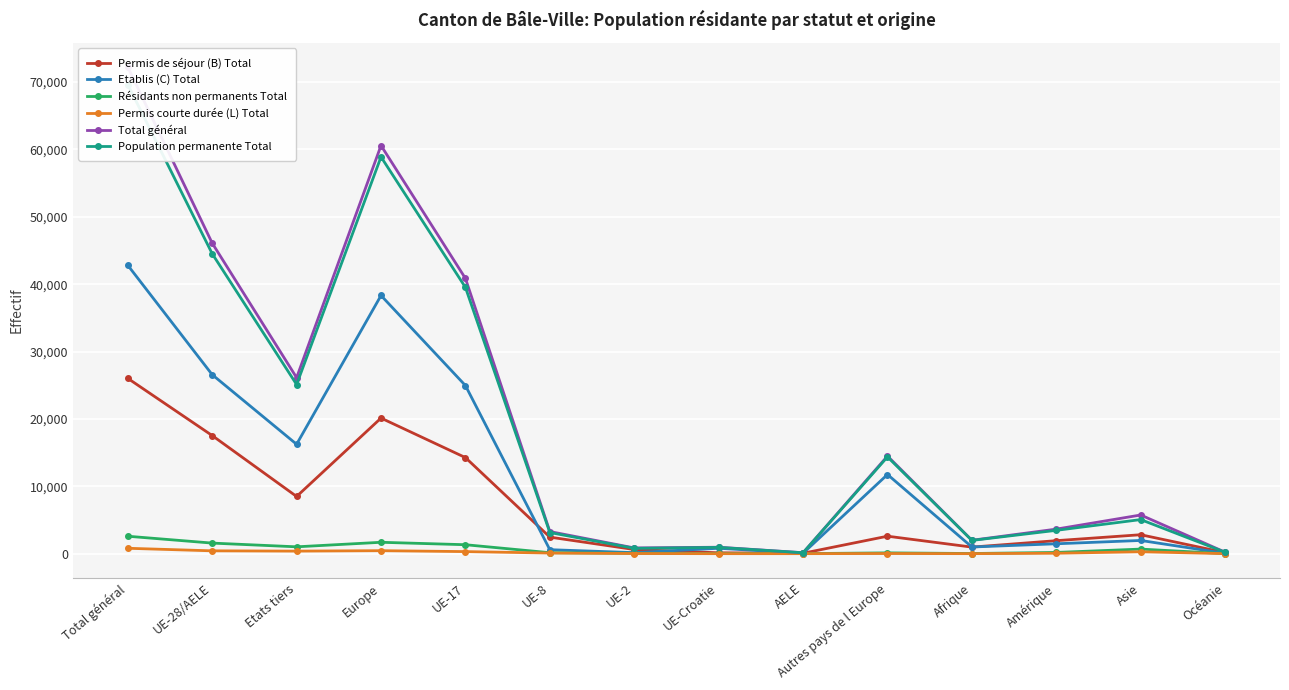

What is the difference between the highest and lowest values at UE-Croatie?

959